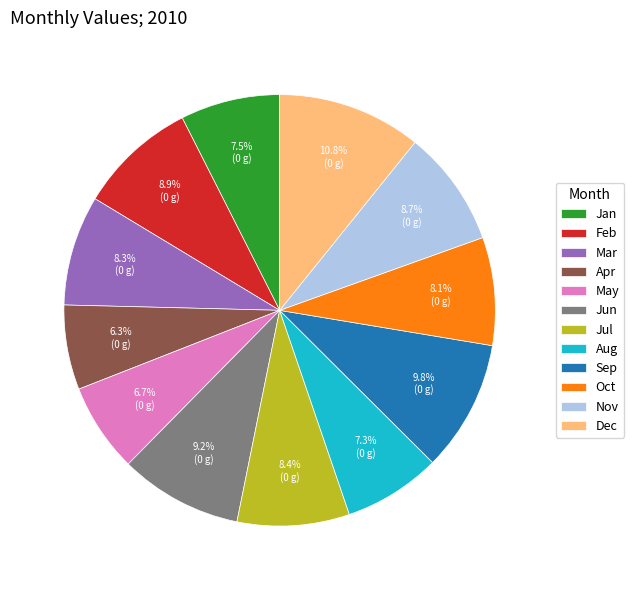

To the nearest percent, what percentage of the pie is Jul?

8%